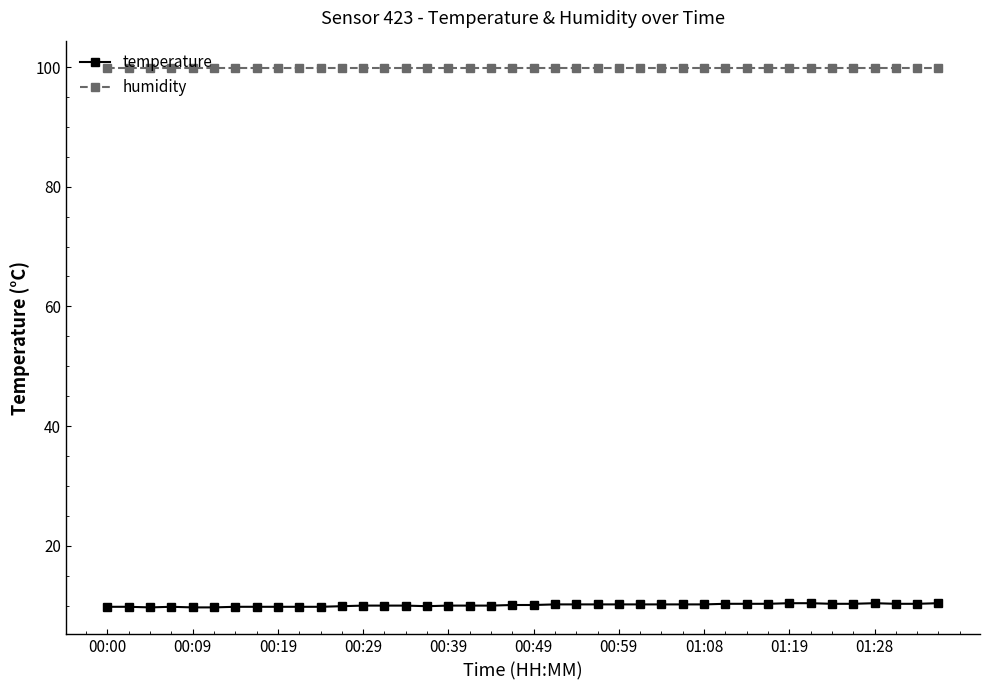

What is the greatest value displayed?

99.9